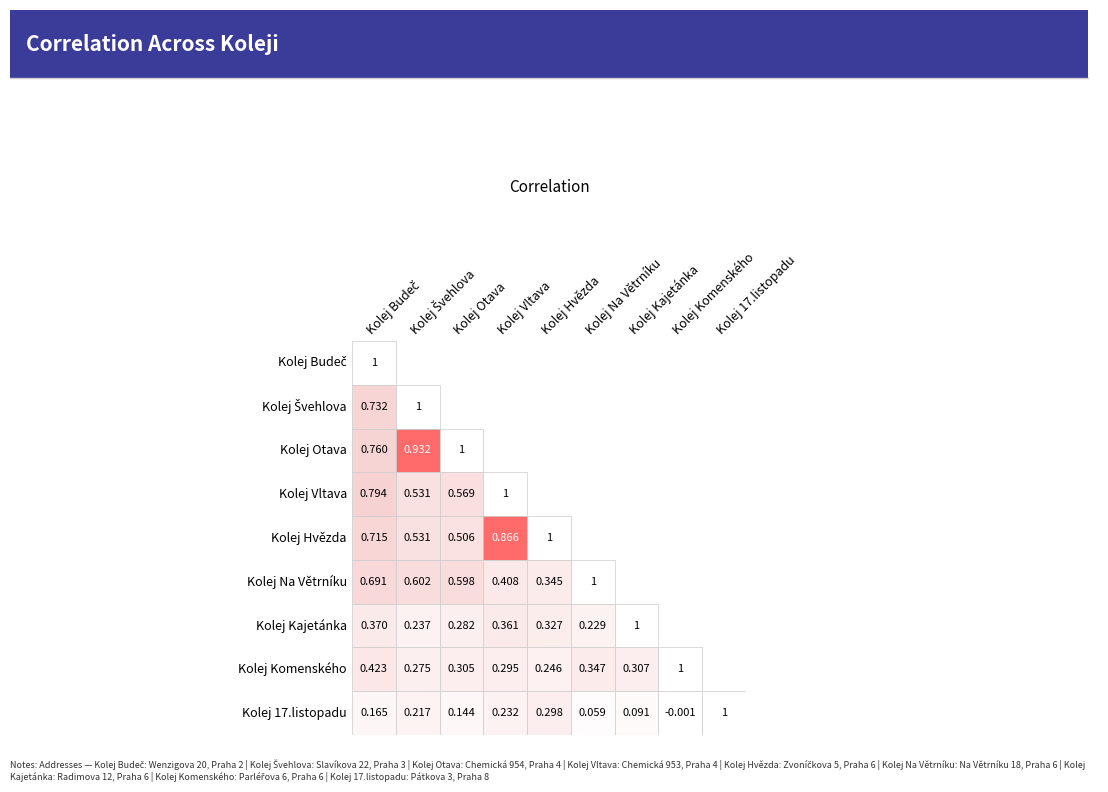

How many values in Kolej Komenského are above zero?

8